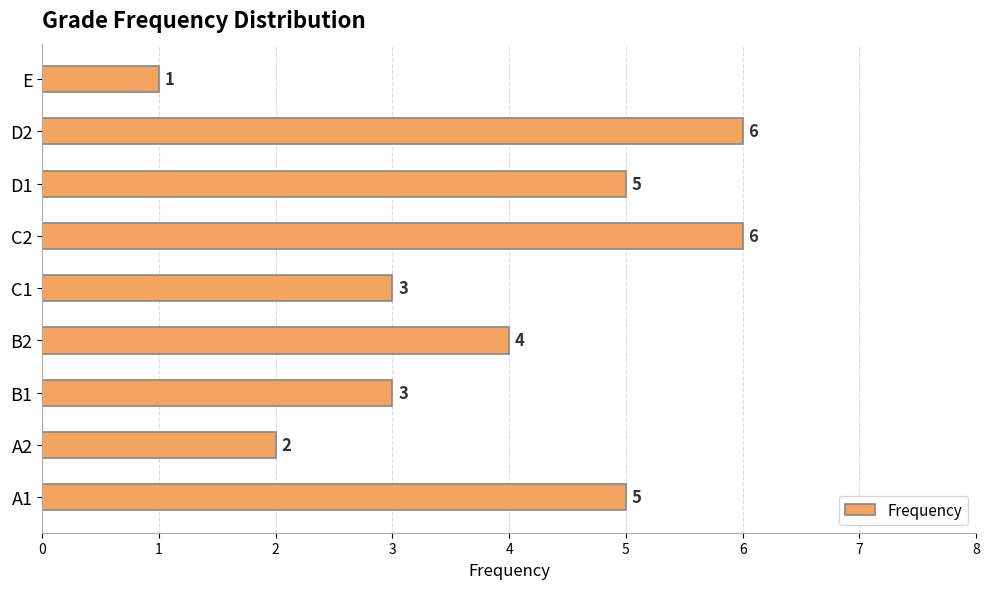

What is the change in value from B1 to B2?

+1